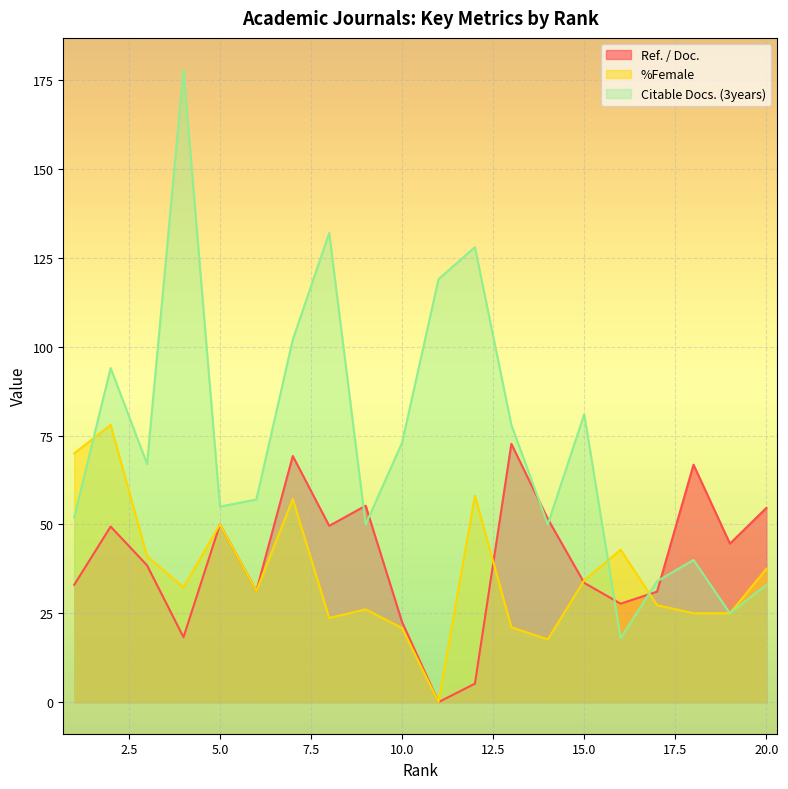

At how many categories does at least one series exceed 91?

6